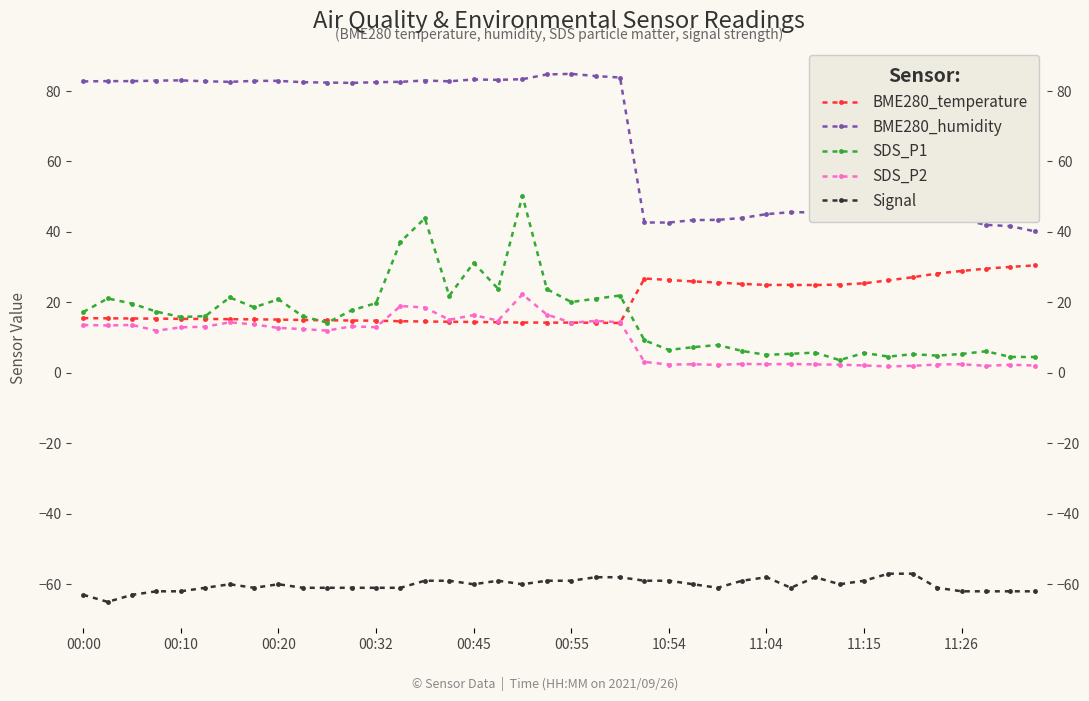

Is it true that Signal equals -84.5 at 39?

False